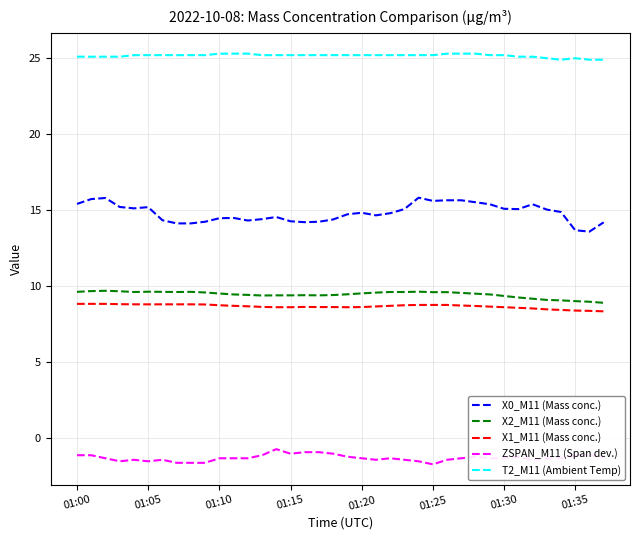

True or false: X2_M11 (Mass conc.) and ZSPAN_M11 (Span dev.) intersect in this chart.

False